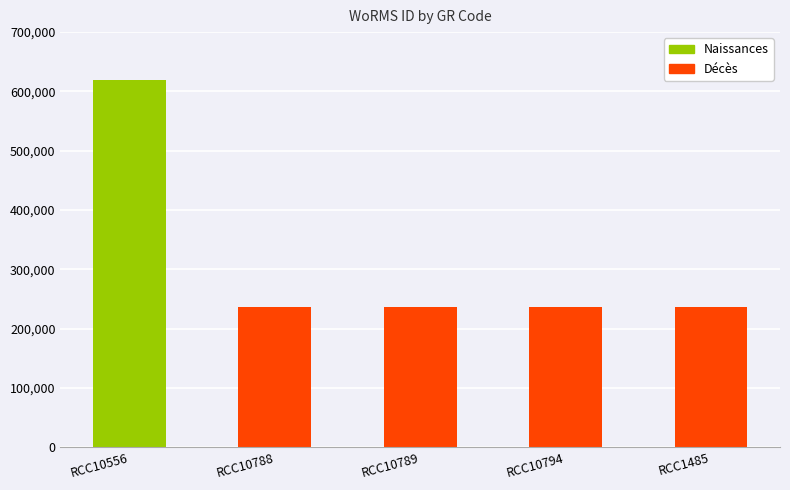

Are the bars horizontal?

No